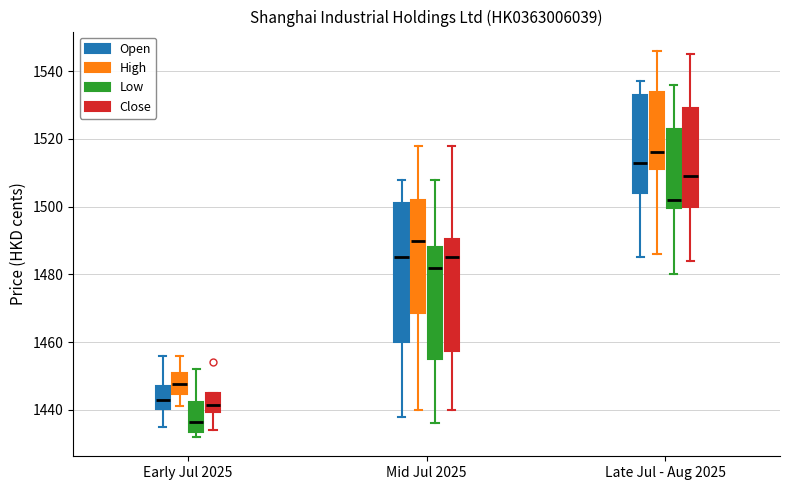

Which box's median line is the highest?

Late Jul - Aug 2025 (High)